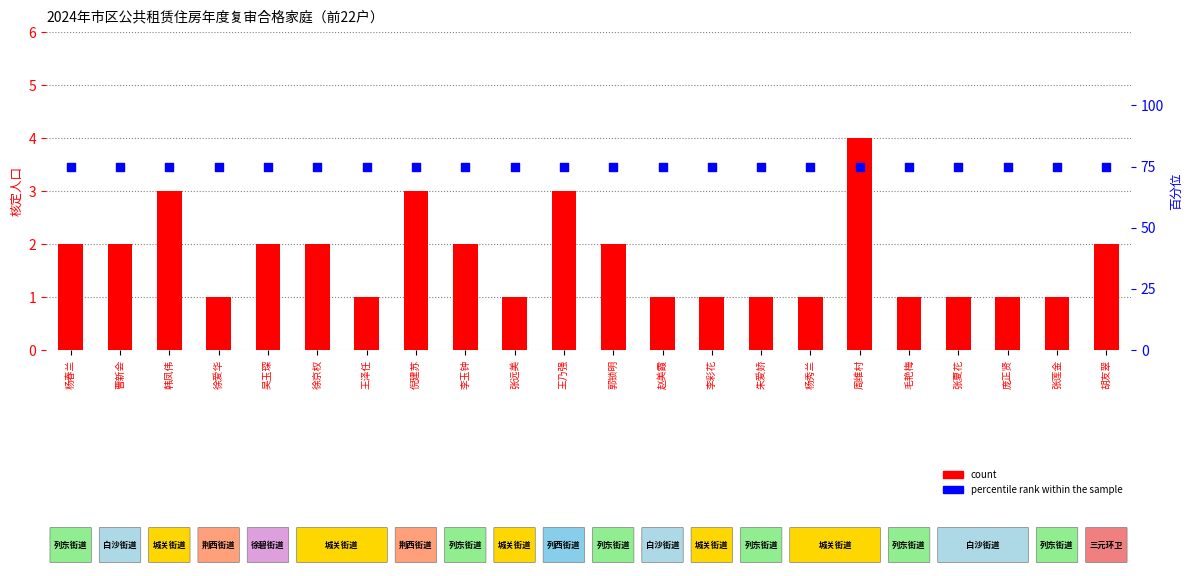

Which series has the largest total across all categories?

percentile rank within the sample